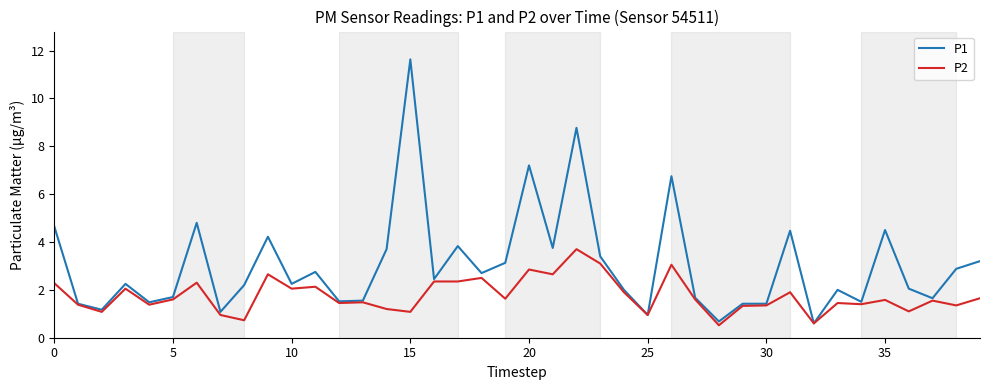

What is the maximum value shown in the chart?

11.6